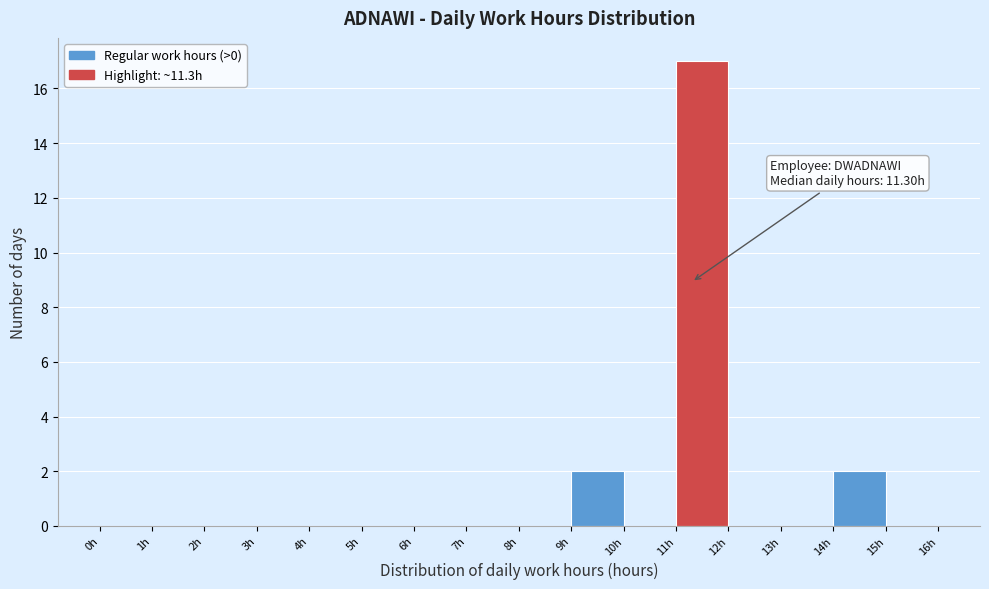

Which range on the x-axis has the tallest bar?

11 to 12